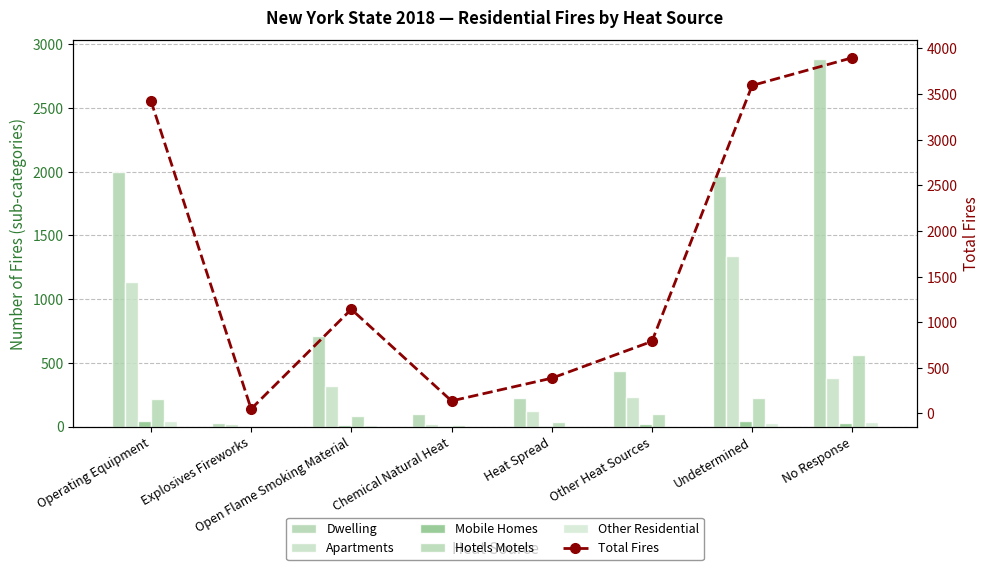

Between No Response and Undetermined, which is larger?

No Response